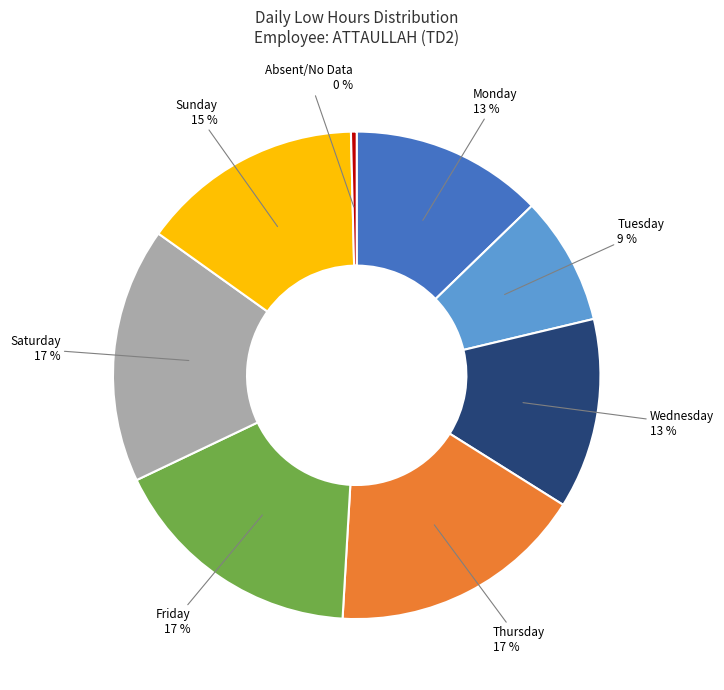

How many slices are in this pie chart?

8